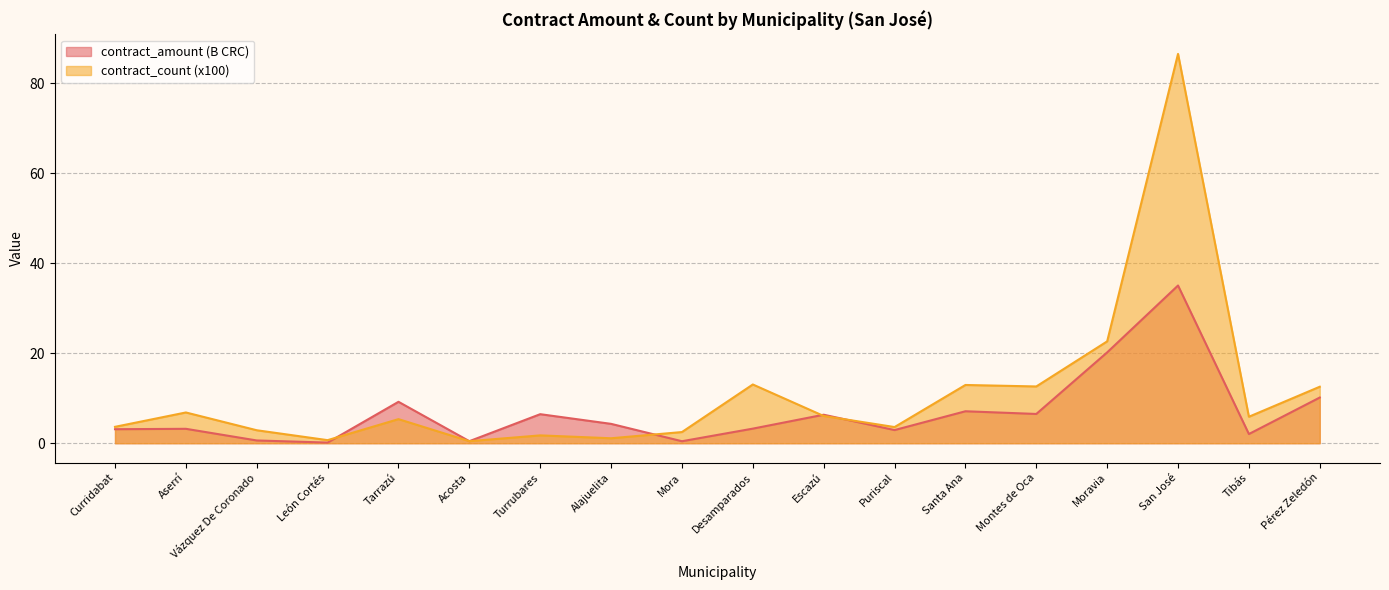

Which series has the widest spread of values?

contract_count (x100)